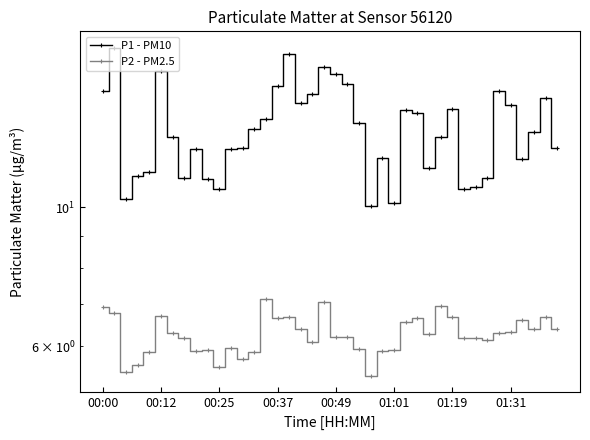

What is the lowest value of the P2 - PM2.5 series?

5.4